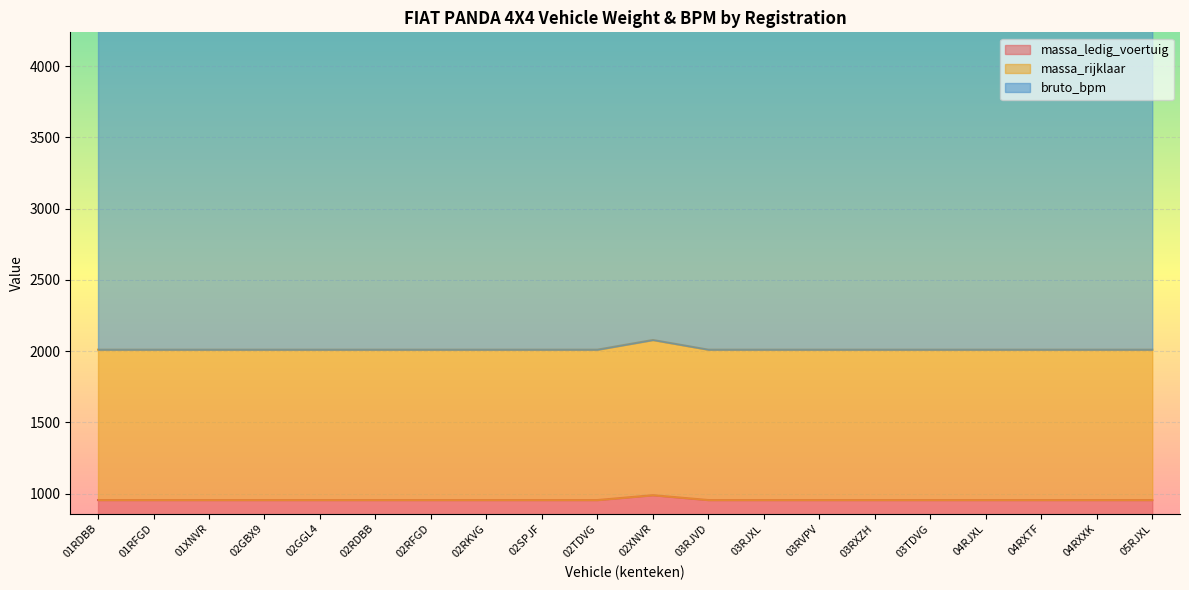

Between 04RXTF and 01XNVR, which is larger?

04RXTF